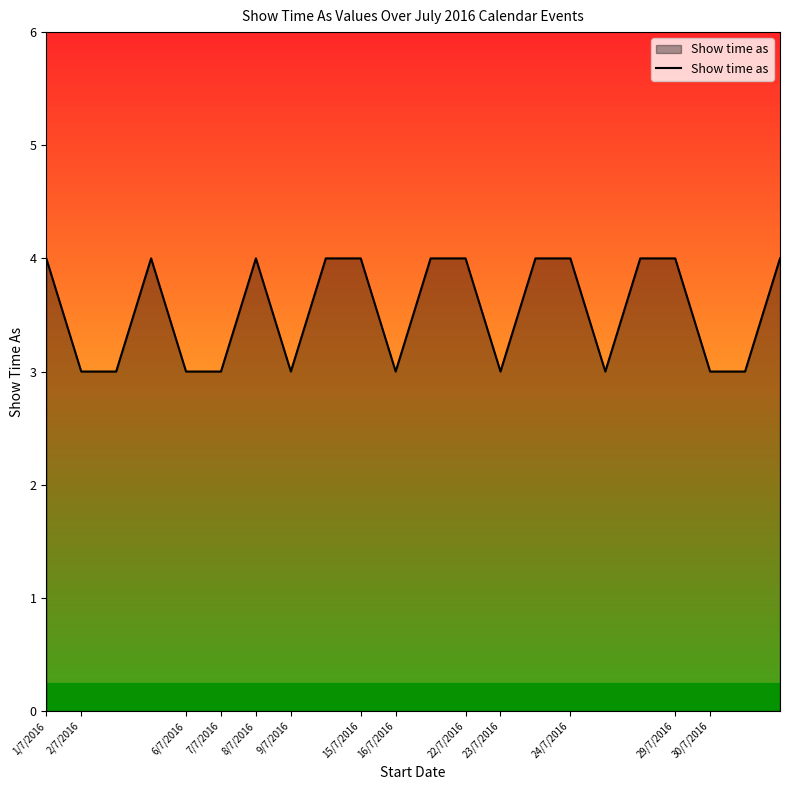

What is the smallest value displayed?

3